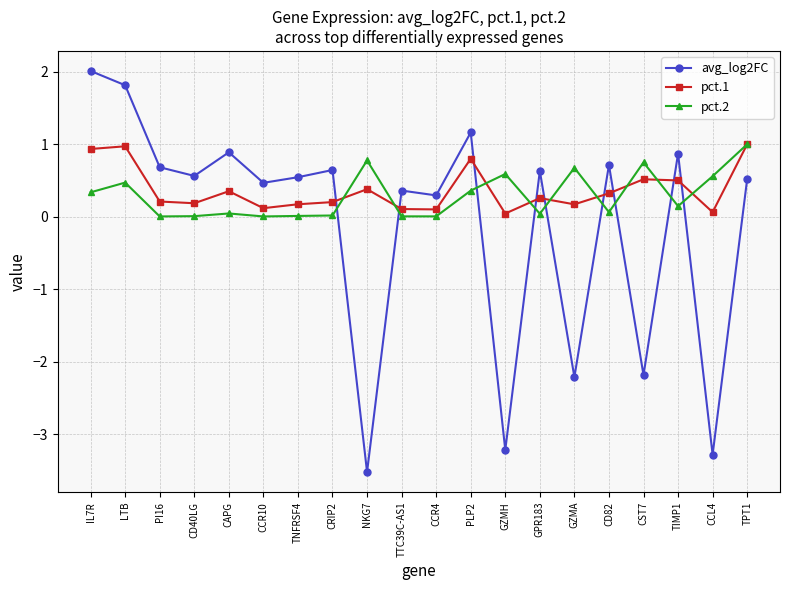

Is it true that pct.1 equals 0.2 at CD40LG?

True